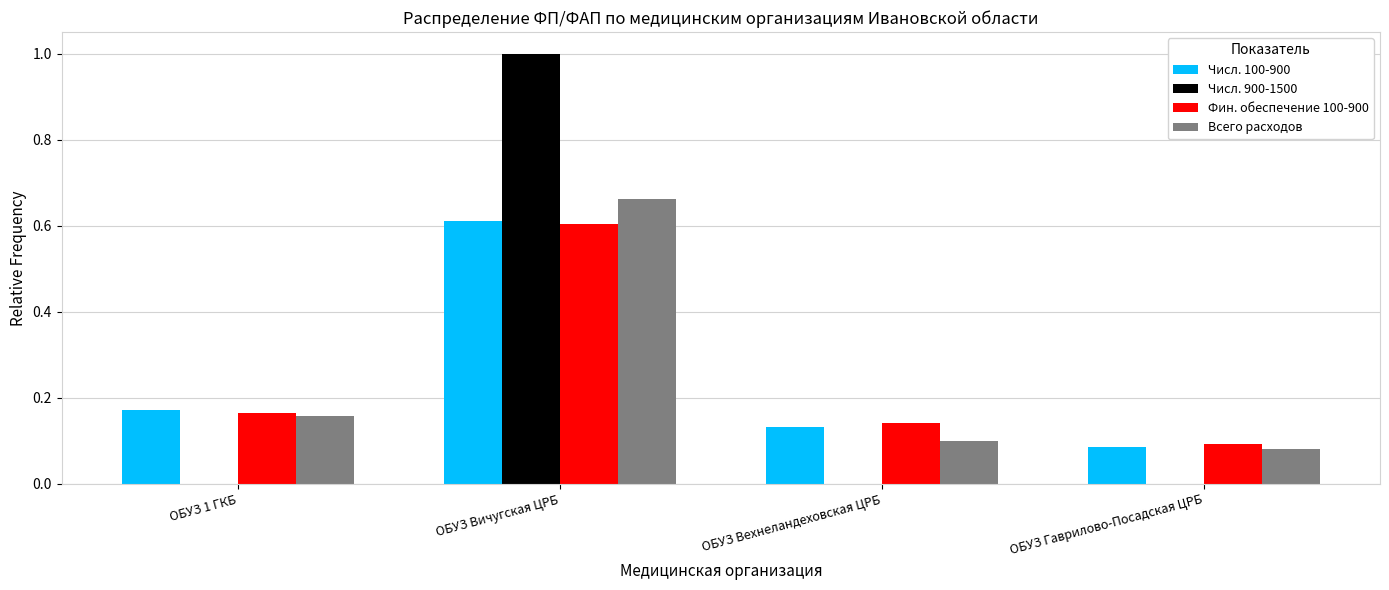

Count the number of data series in this chart.

4